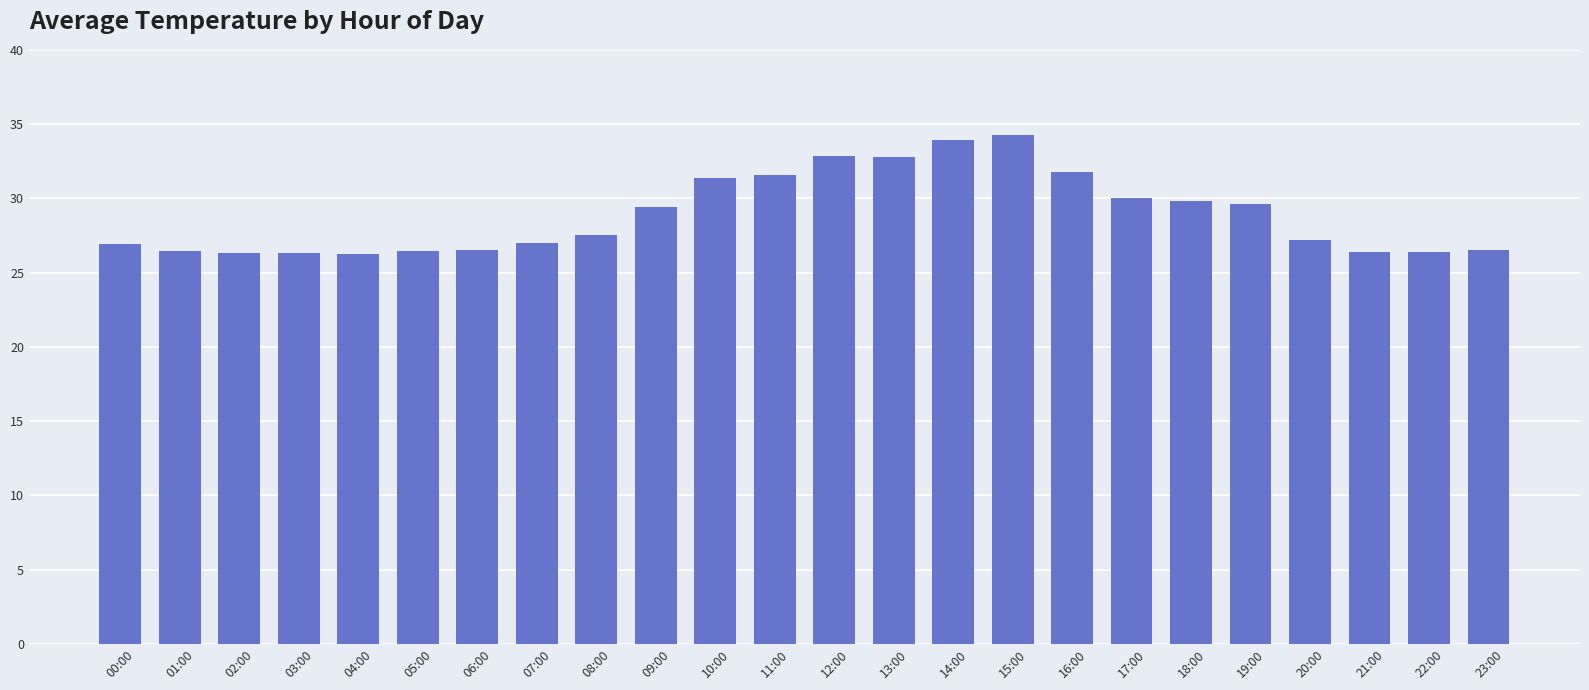

How many series are shown in this chart?

1